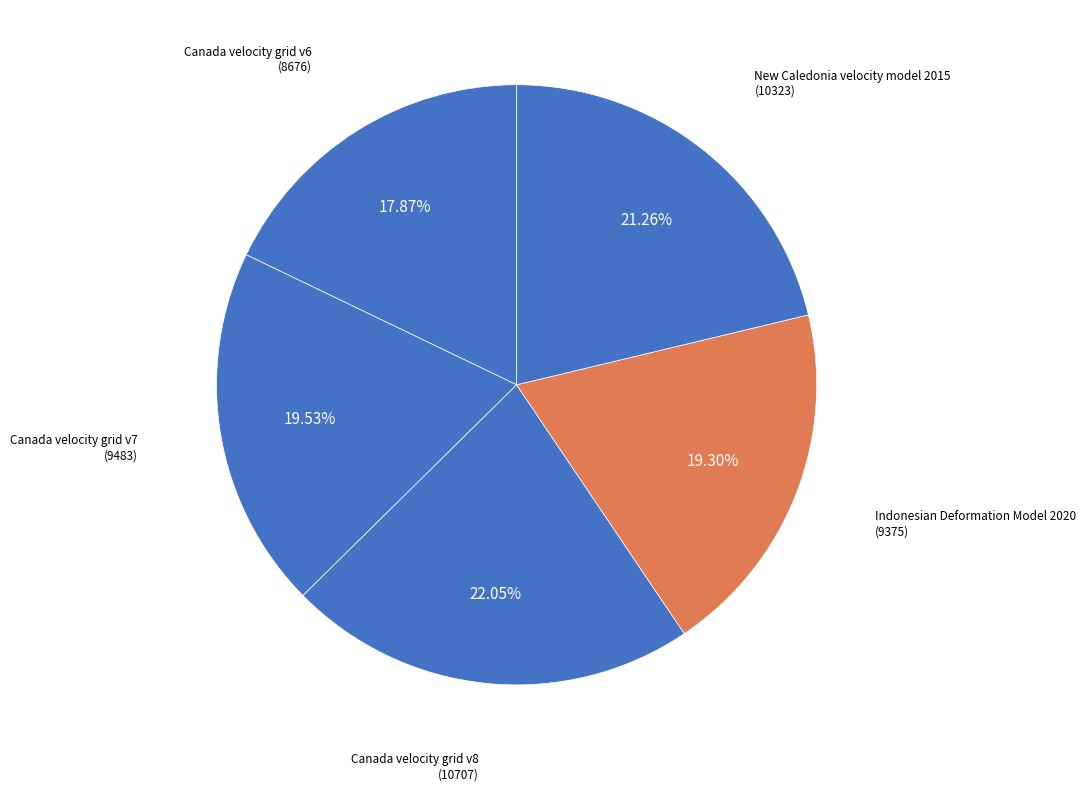

Which has a higher value, New Caledonia velocity model 2015 or Indonesian Deformation Model 2020?

New Caledonia velocity model 2015